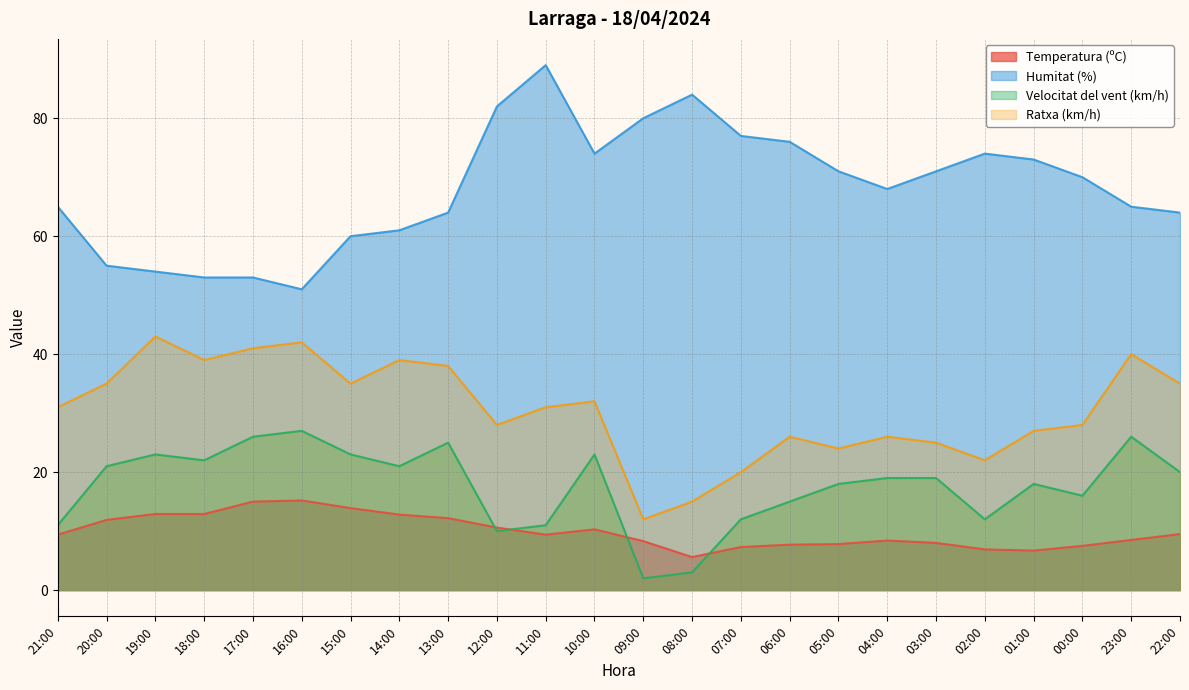

What are all the series names shown in the legend?

Temperatura (ºC), Humitat (%), Velocitat del vent (km/h), Ratxa (km/h)